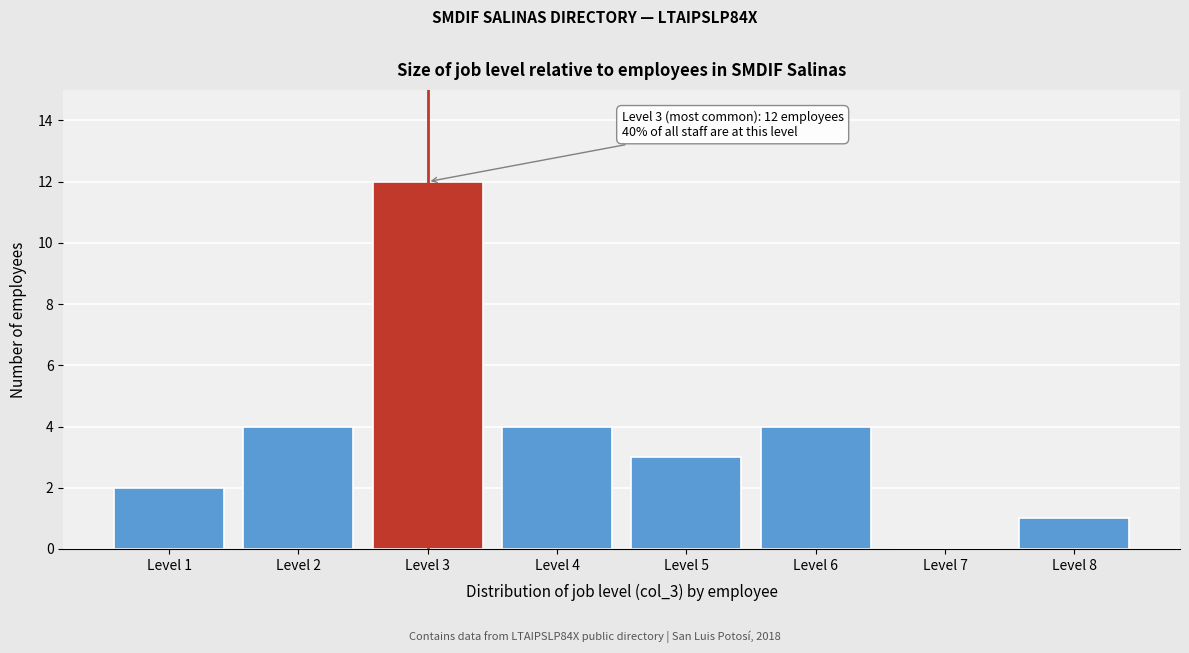

Reading left to right, what are all the values shown in this chart?

Level 1=2	Level 2=4	Level 3=12	Level 4=4	Level 5=3	Level 6=4	Level 7=0	Level 8=1